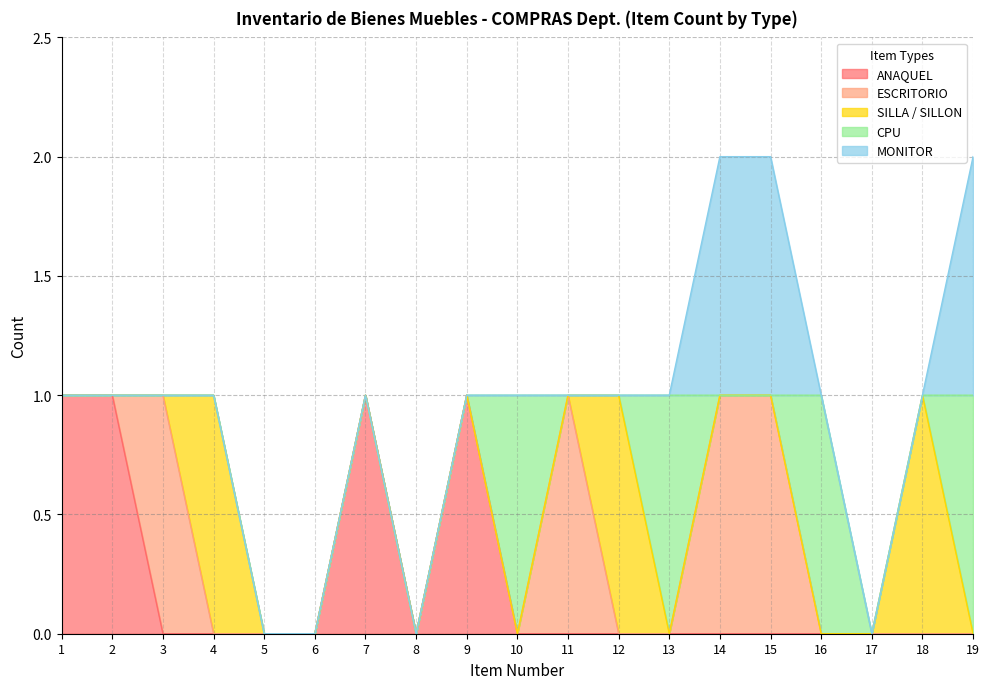

Between which two adjacent categories do SILLA / SILLON and ESCRITORIO first intersect?

3 and 4